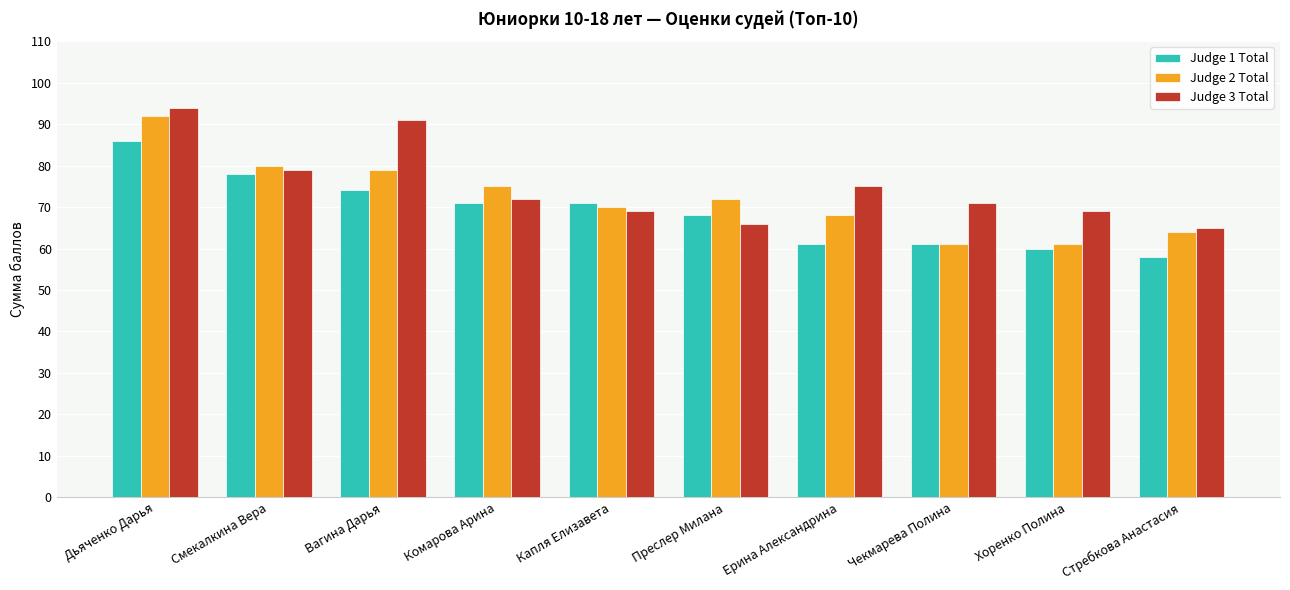

What is the maximum value shown in the chart?

94